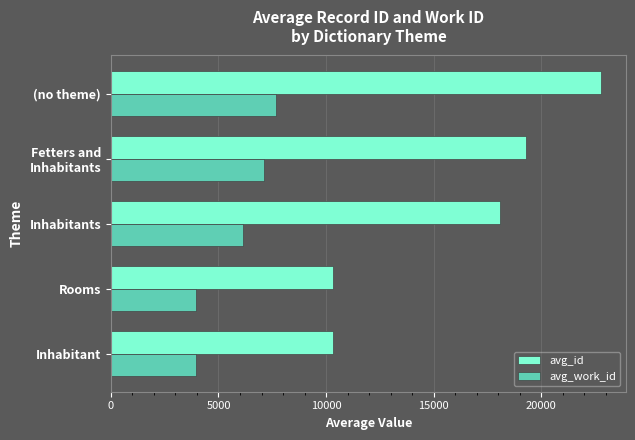

Which series has the largest total across all categories?

avg_id